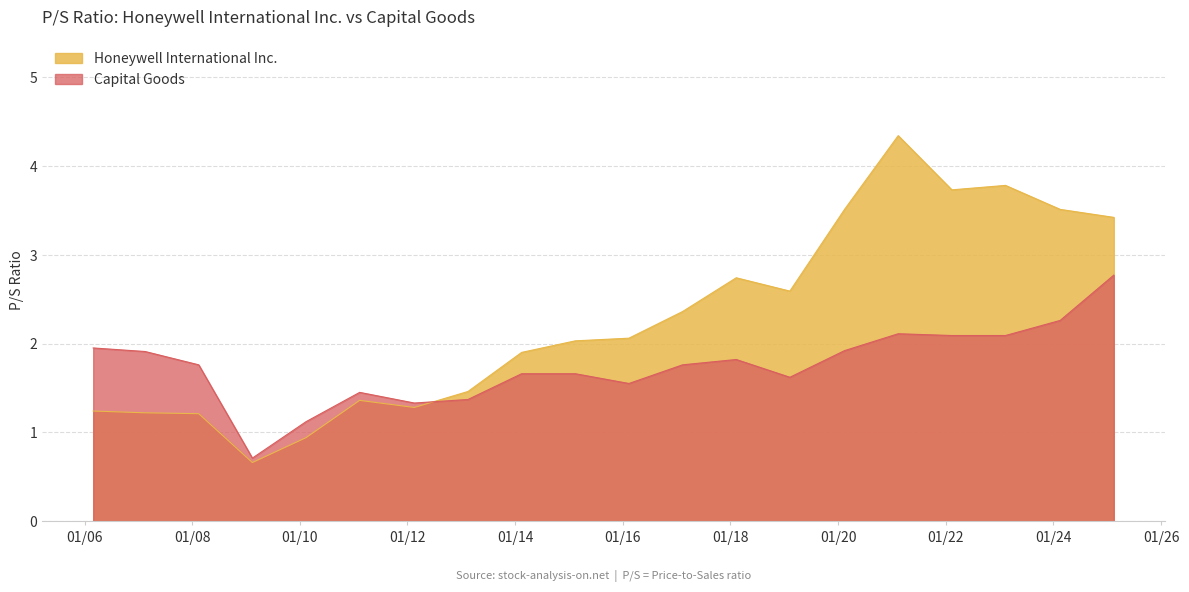

Where do Honeywell International Inc. and Capital Goods first cross each other?

2012-02-17 and 2013-02-15